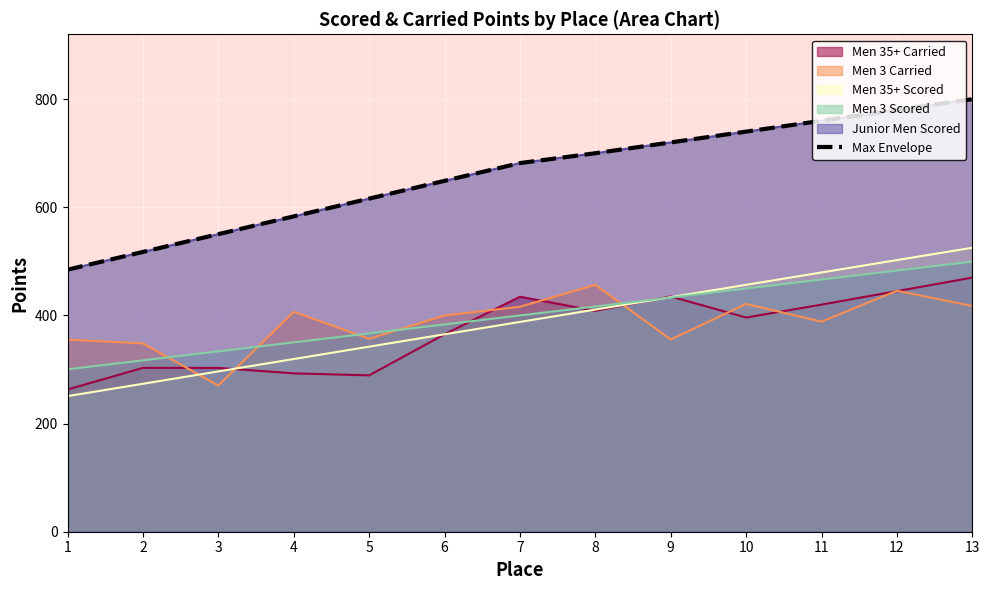

Is it true that the value at 1 is 484.6?

True